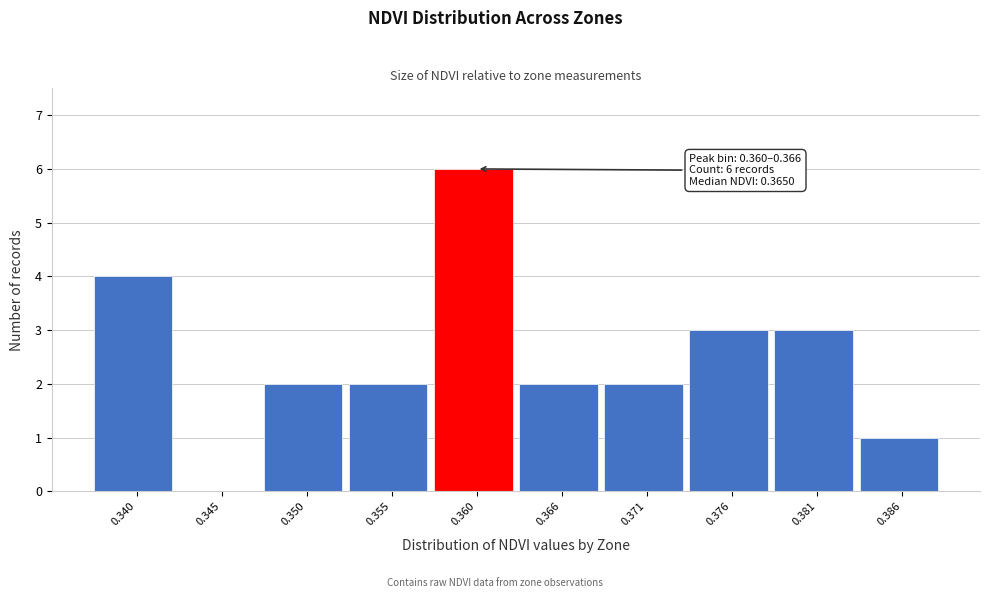

Reading left to right, what are all the values shown in this chart?

0.340=4	0.345=0	0.350=2	0.355=2	0.360=6	0.366=2	0.371=2	0.376=3	0.381=3	0.386=1